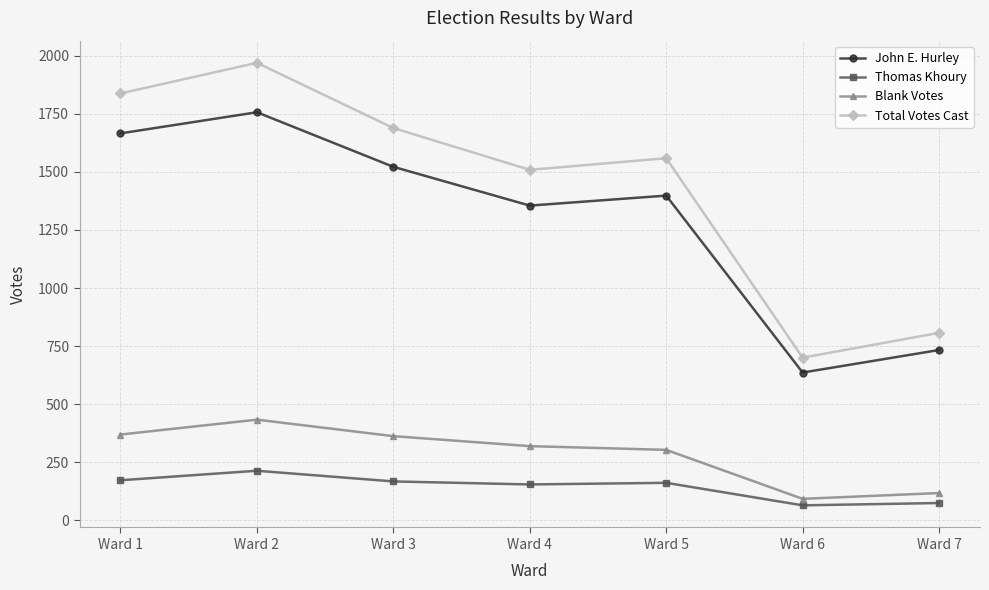

Does the chart display data point markers on the line(s)?

Yes